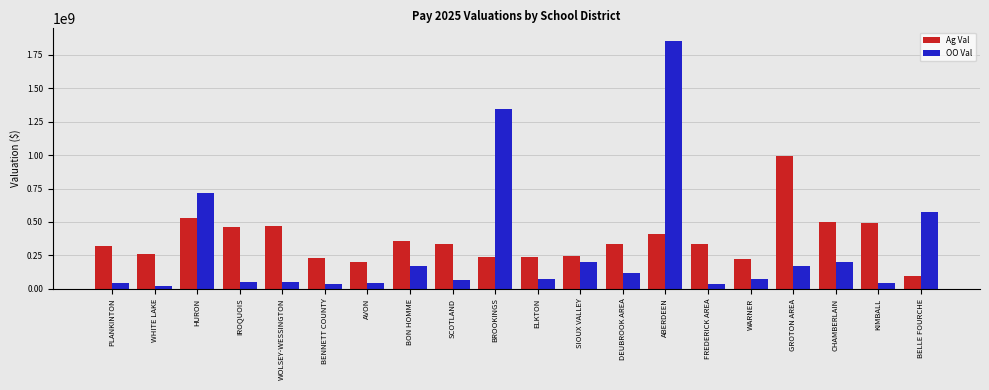

What is the difference between the maximum and minimum values in the OO Val series?

1831456719